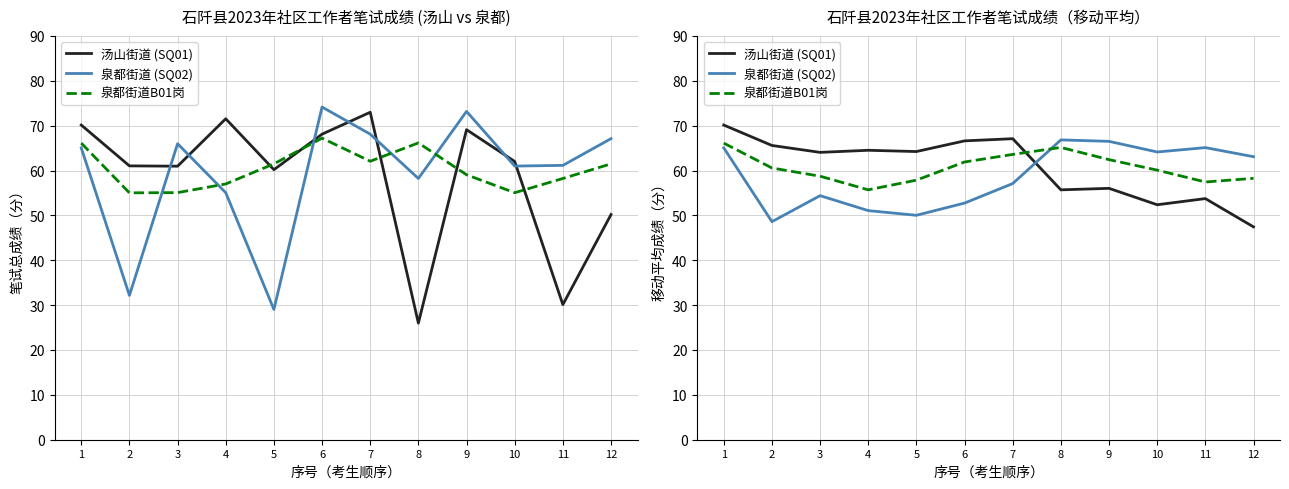

The 泉都街道 (SQ02) series shows 65.8 at 2. True or false?

False